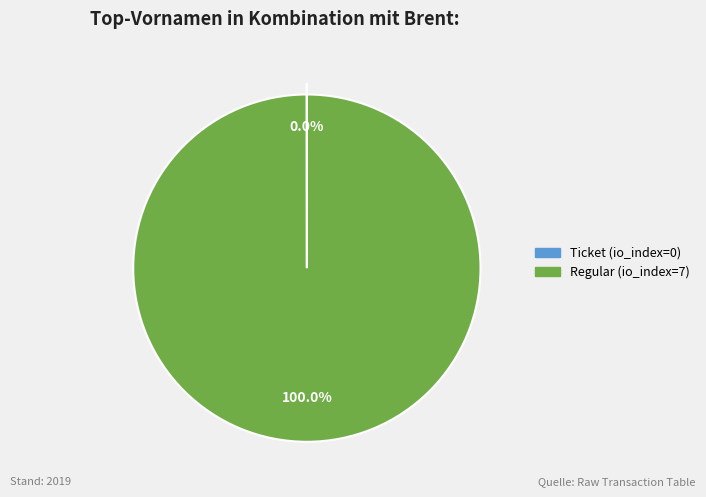

To the nearest percent, what portion does Regular represent?

100%